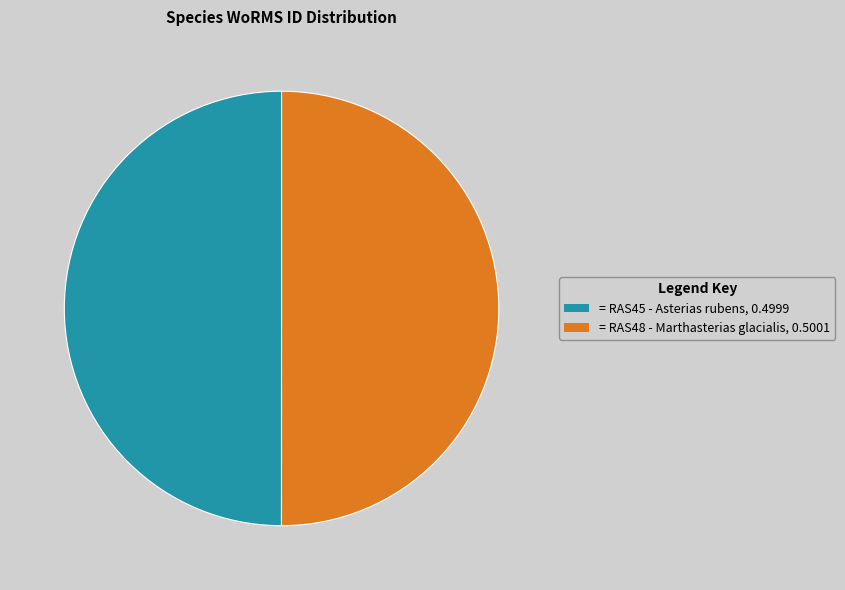

Count the number of slices in the pie.

2